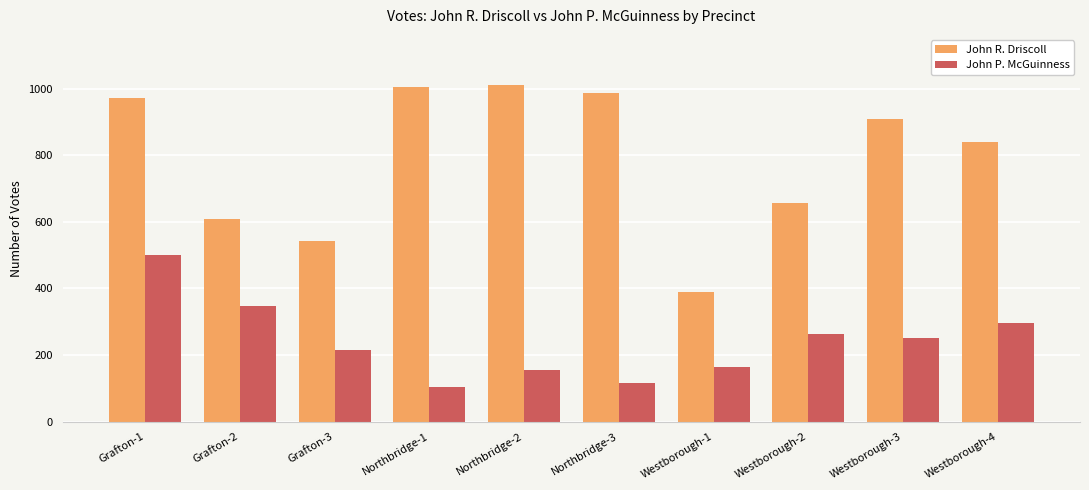

Which category has the highest value in the John P. McGuinness series?

Grafton-1